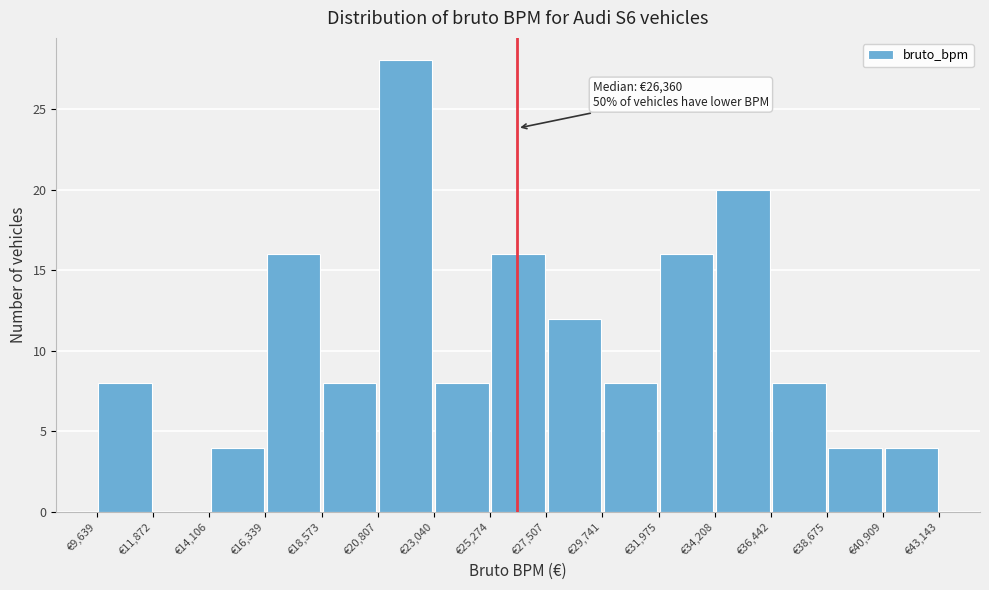

Over which range of the x-axis is the bar tallest?

21000 to 23000